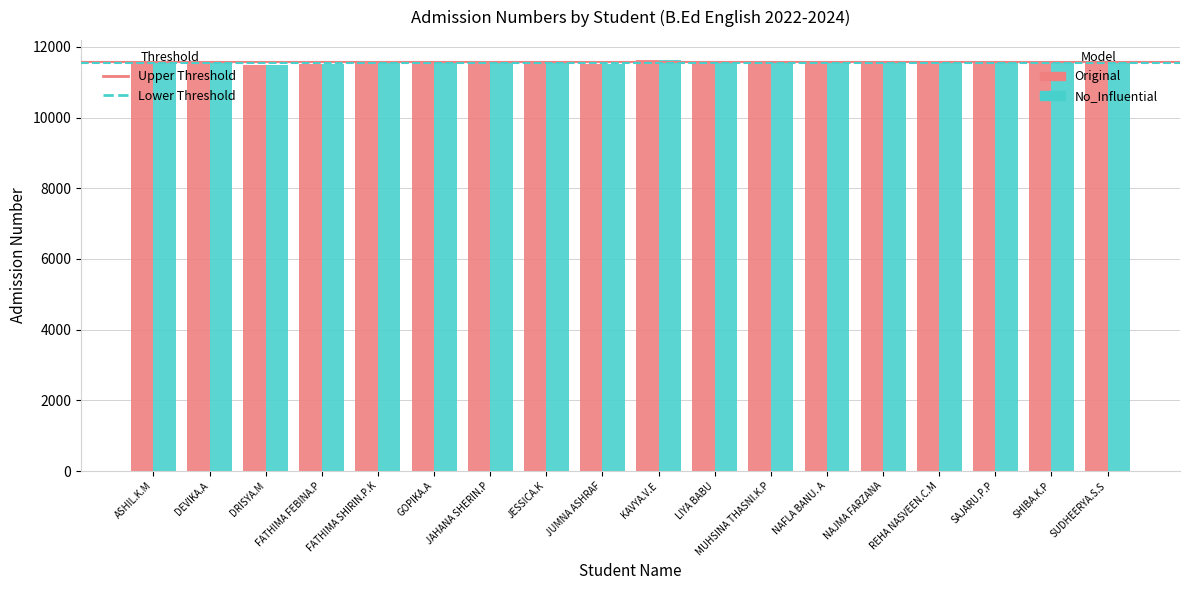

What is the difference between the Original values at NAJMA FARZANA and FATHIMA SHIRIN.P.K?

6